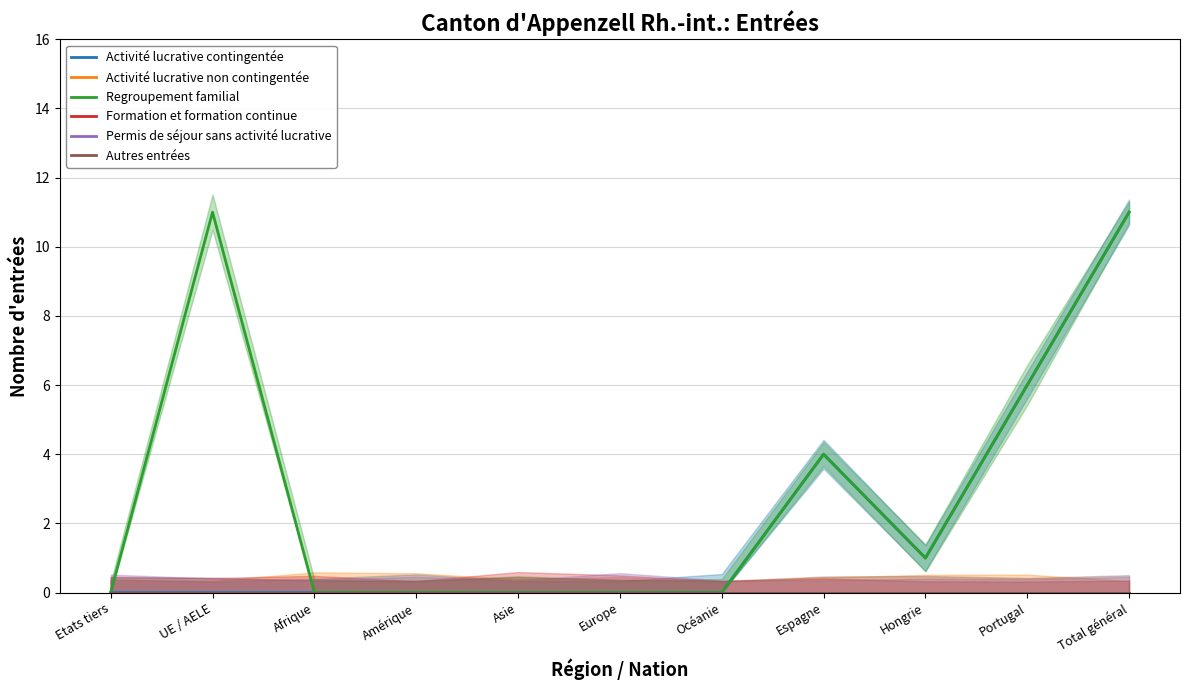

What is the label of the 11th point from the right?

Etats tiers